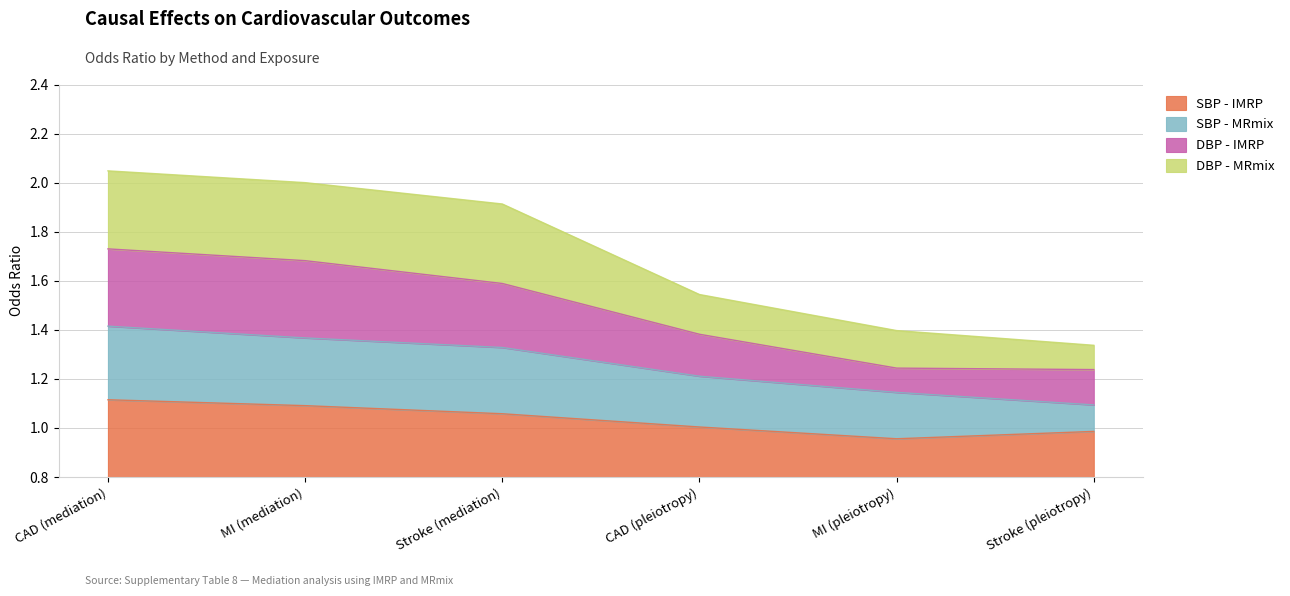

What is the total value across all series at MI (mediation)?

1.2